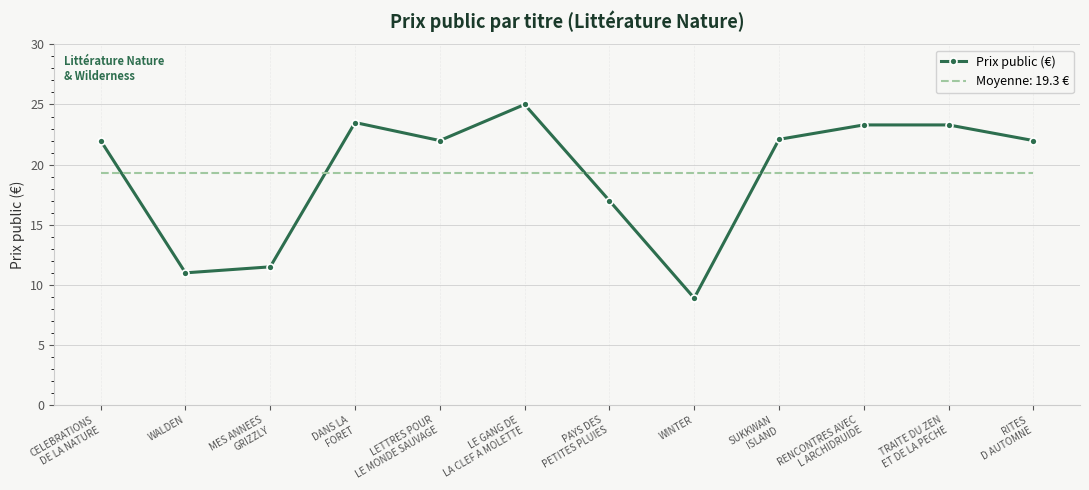

Is it true that Moyenne: 19.3 € equals 25.4 at WINTER?

False